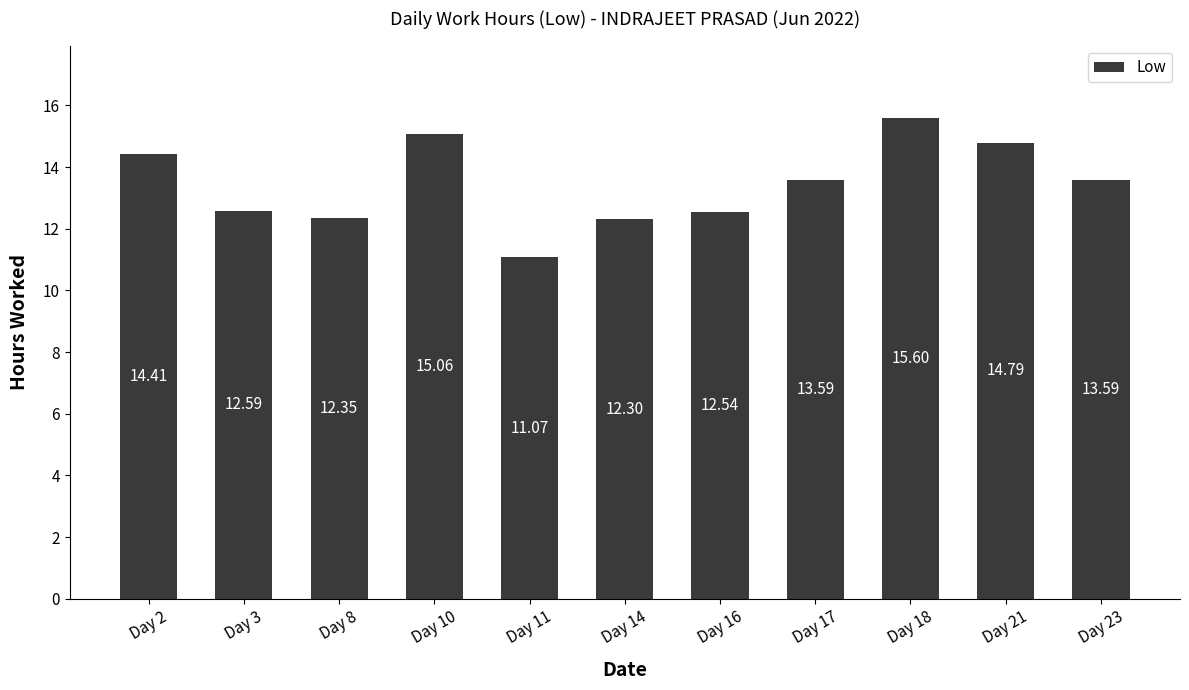

The value at Day 3 is 12.6. True or false?

True